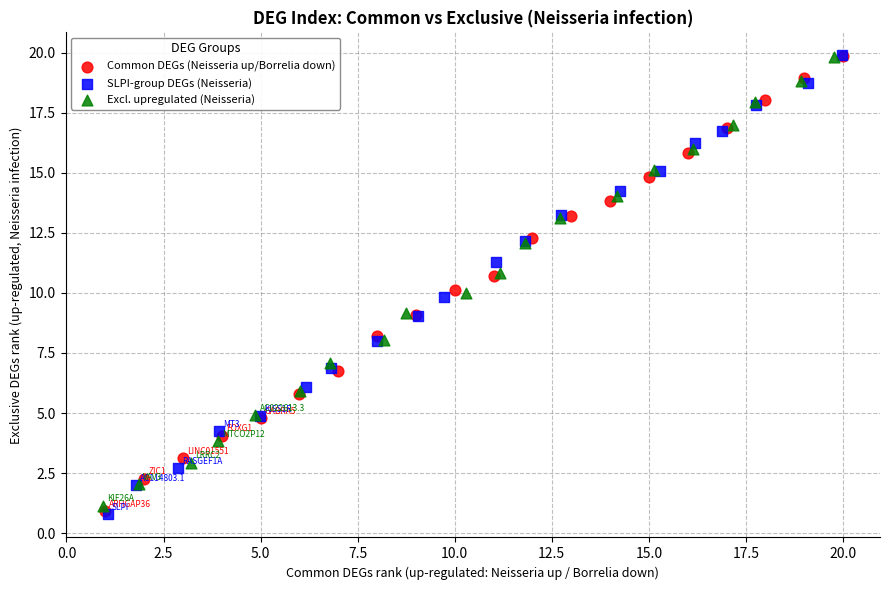

Which series has the largest Y range (max minus min)?

SLPI-group DEGs (Neisseria)